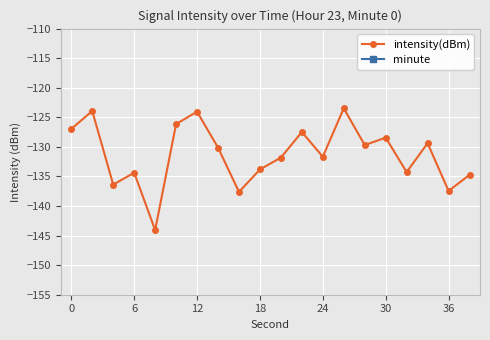

Where does the intensity(dBm) series first go above -130?

0